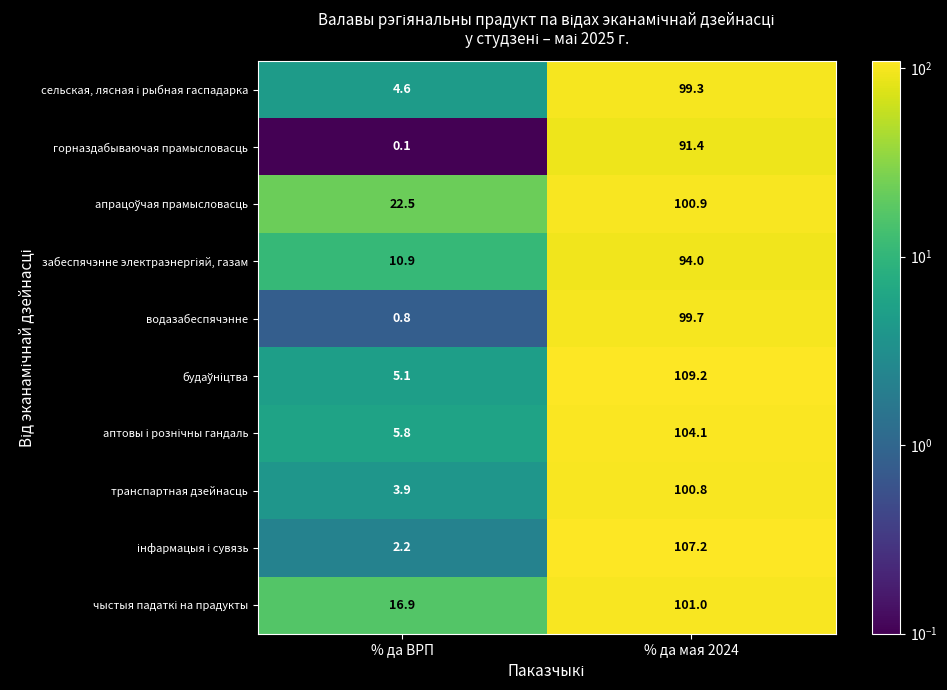

What is the difference between the maximum and minimum values in the водазабеспячэнне series?

98.9